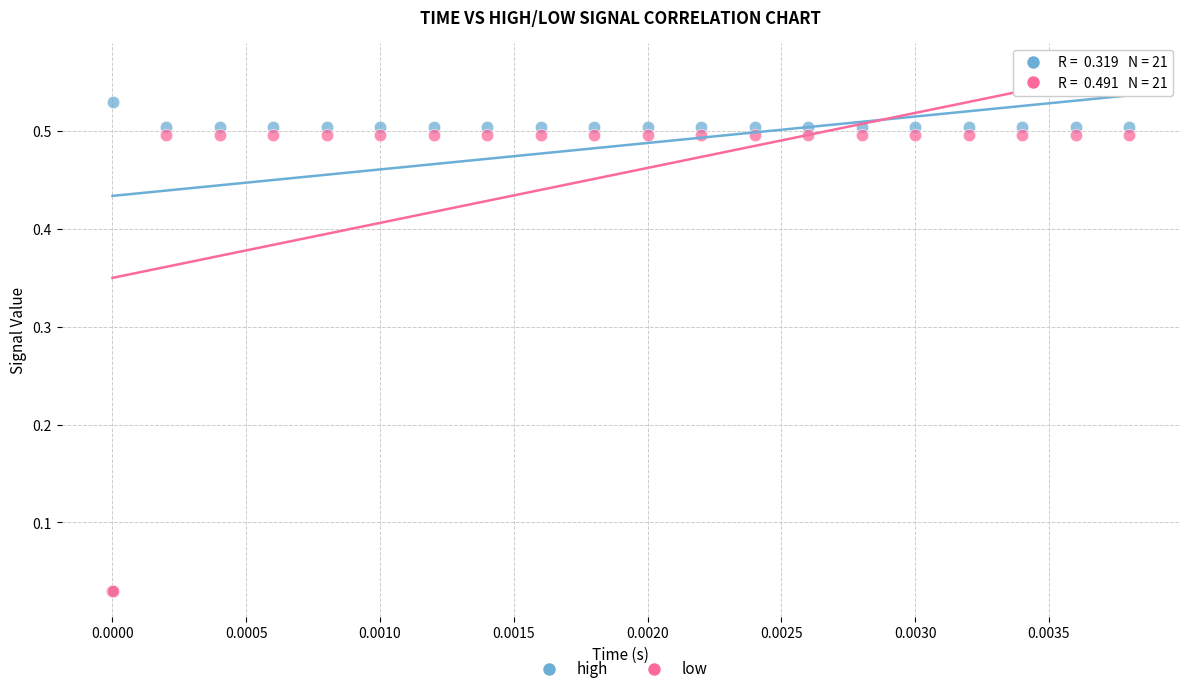

Which series has the largest Y range (max minus min)?

high